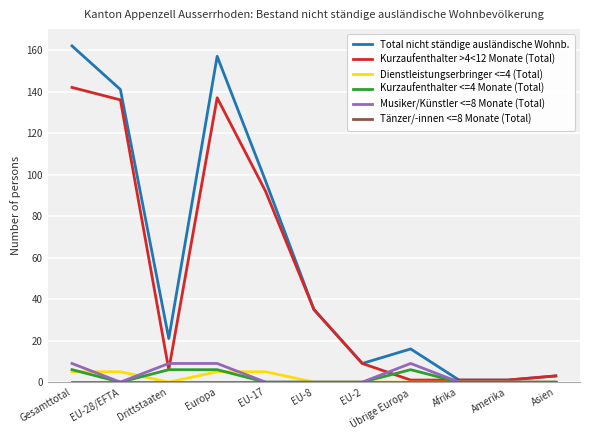

How many lines are shown in the chart?

6